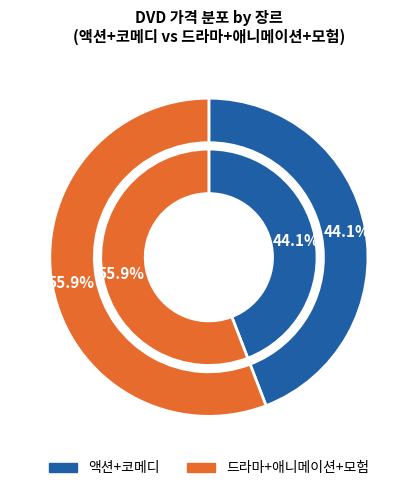

Is it true that 톰썸의 비밀모험 is 1% of the pie?

False